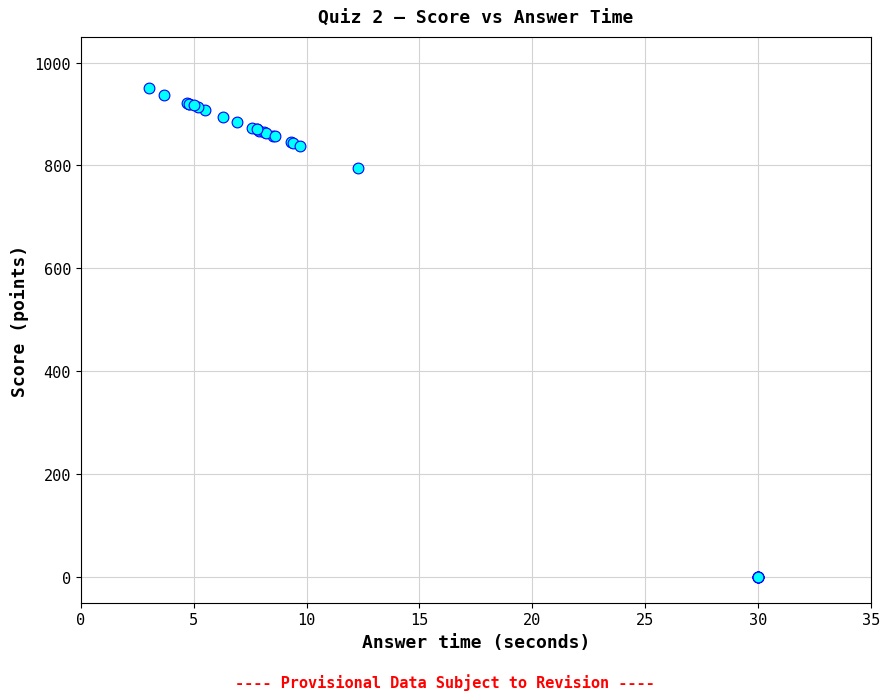

What Y value in the scatter plot is closest to 475?

795